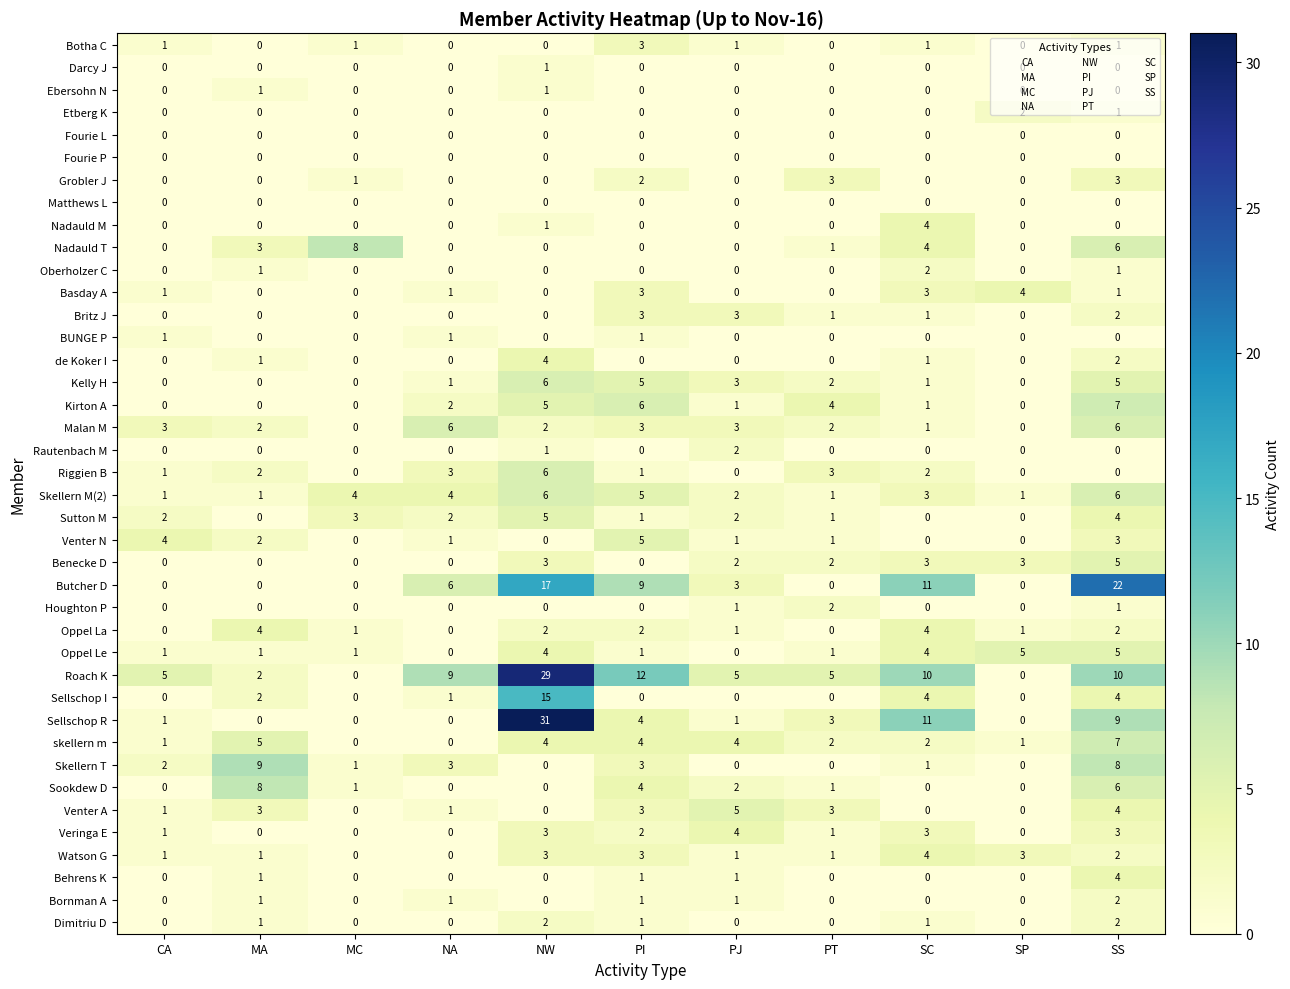

What is the difference between the second highest and minimum values in the Kelly H series?

5